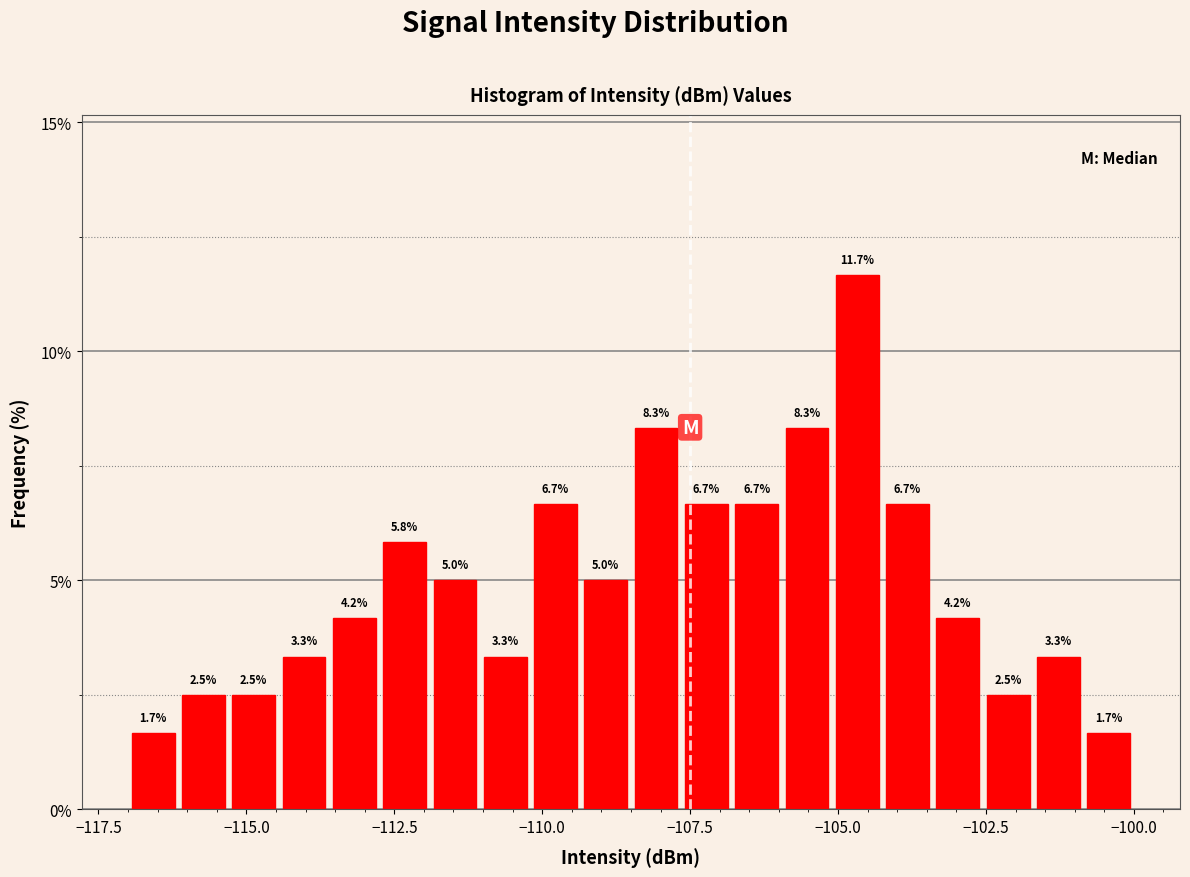

Read against the x-axis, roughly where is the centre of the tallest bar?

-104.5